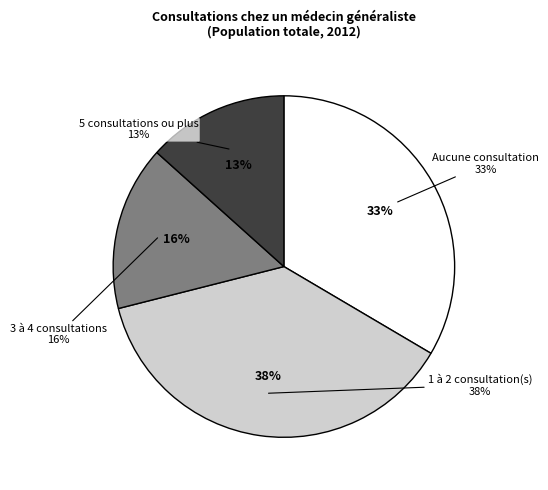

How many segments does this pie chart have?

4